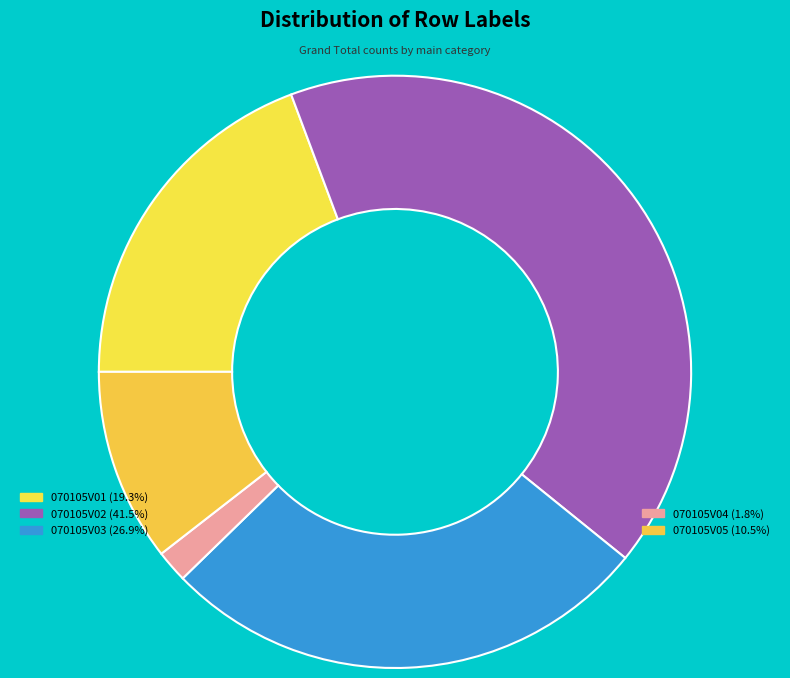

What is the largest slice in the pie chart?

070105V02